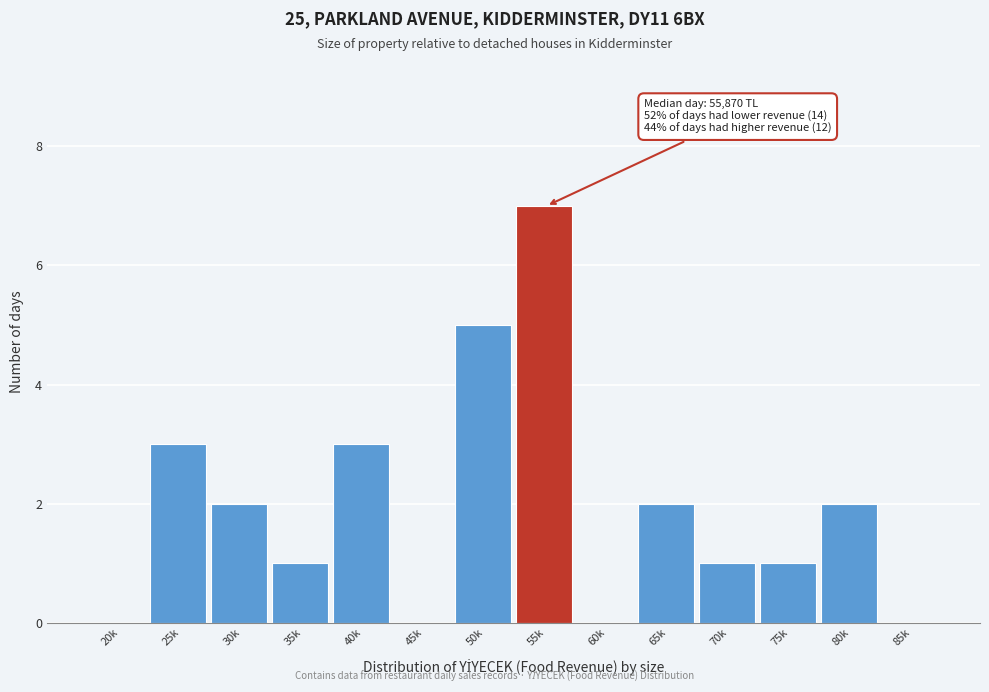

Reading left to right, extract all data points from this chart.

20k=0	25k=3	30k=2	35k=1	40k=3	45k=0	50k=5	55k=7	60k=0	65k=2	70k=1	75k=1	80k=2	85k=0